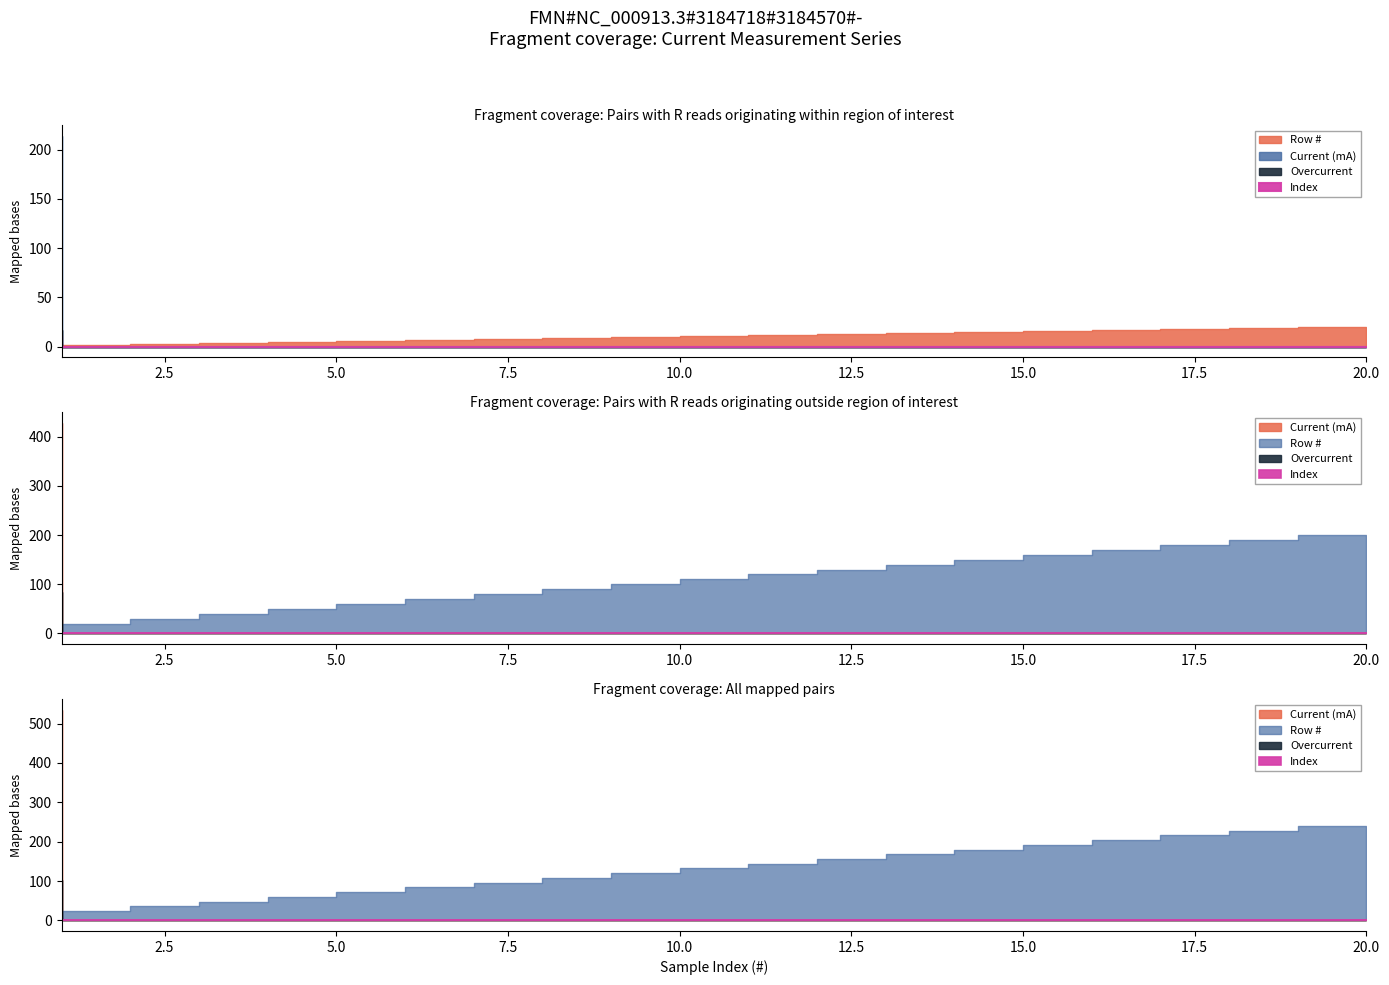

How many data points in Row # are less than 11?

10